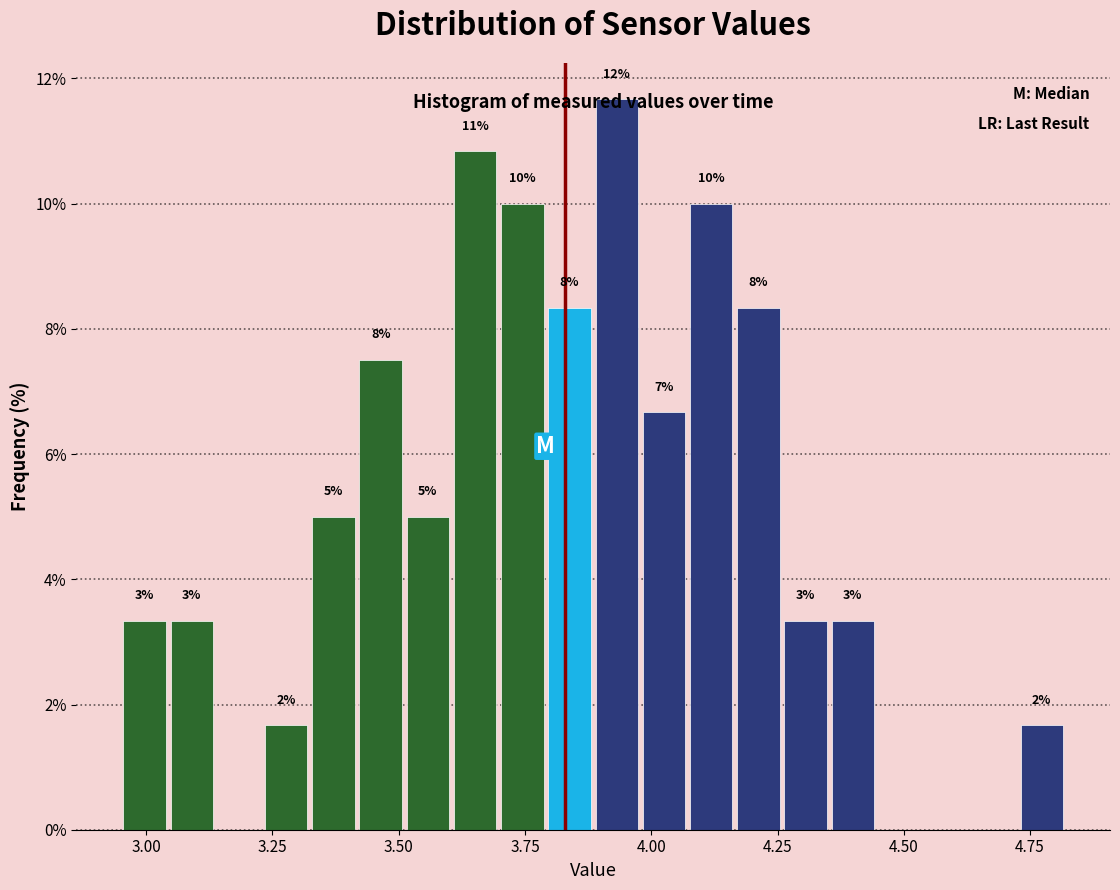

Around what value on the x-axis is the tallest bar? Give the approximate position of its centre, as read against the axis.

3.95